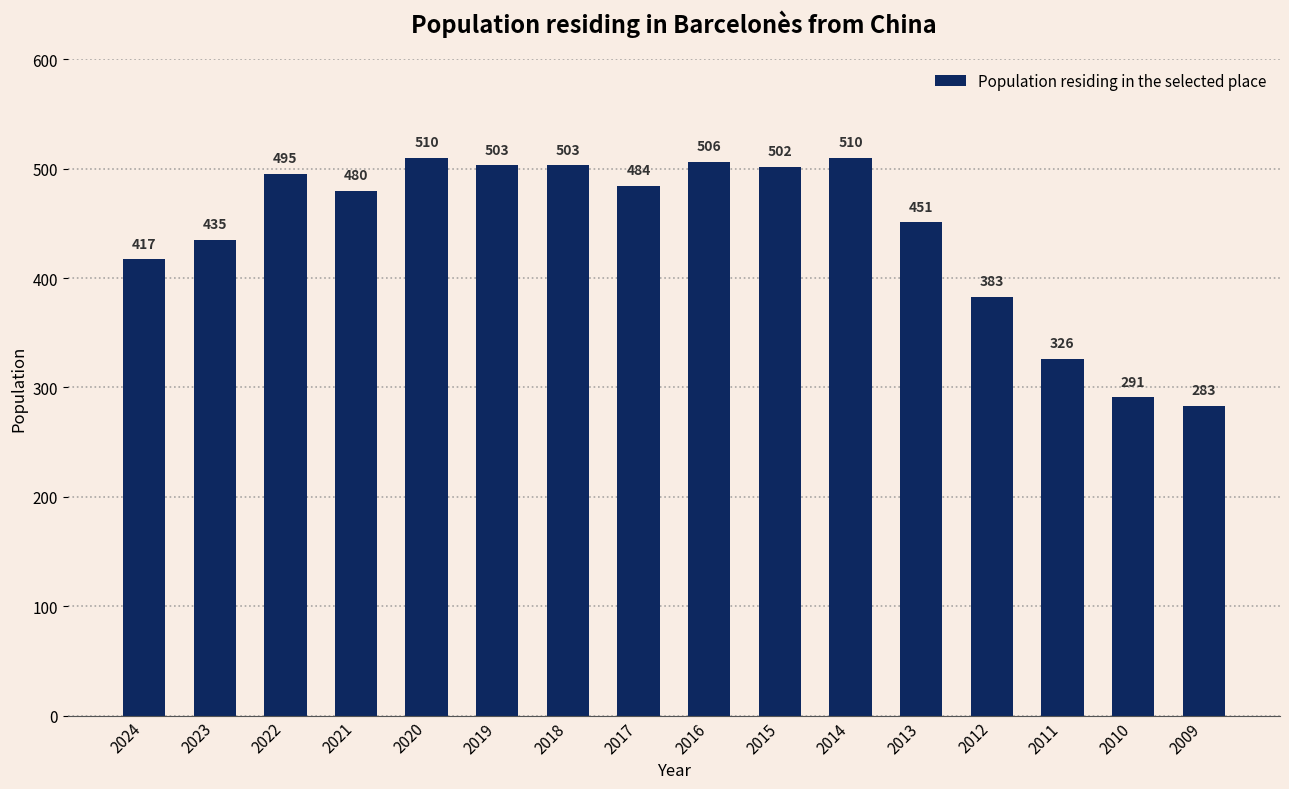

Is it true that the value at 2020 is 510?

True